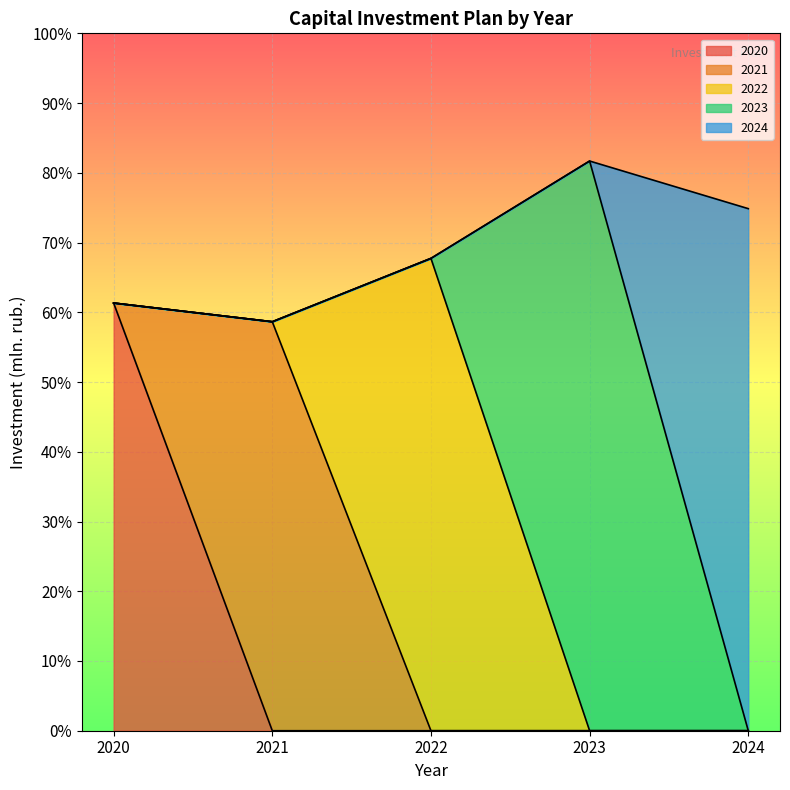

The 2024 series shows 0.0 at 2020. True or false?

True